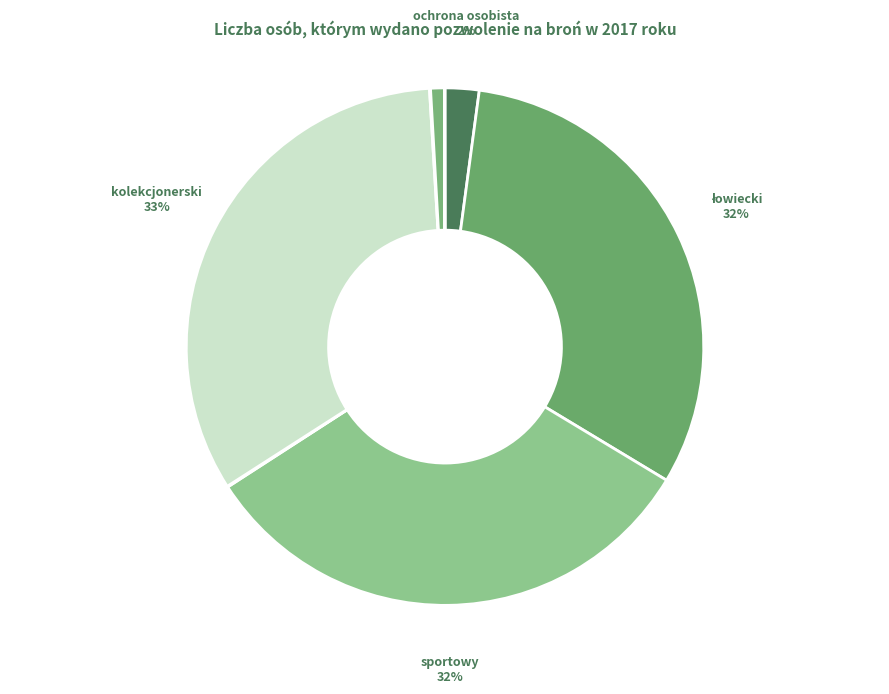

Which slice is the smallest?

inny